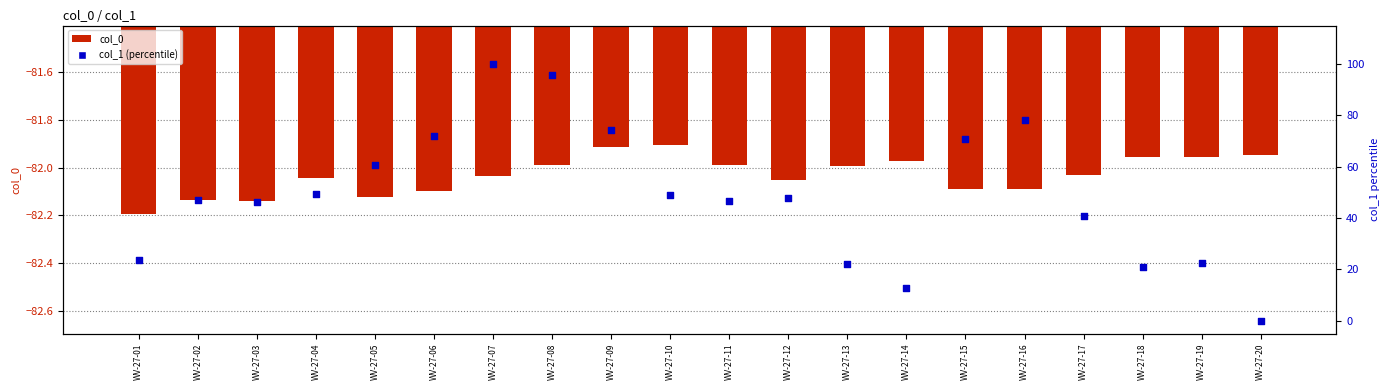

At how many categories does at least one series exceed 41?

13